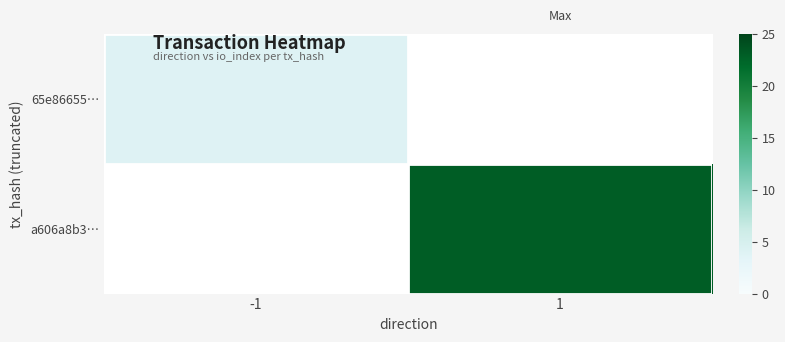

How many distinct data groups are displayed?

2